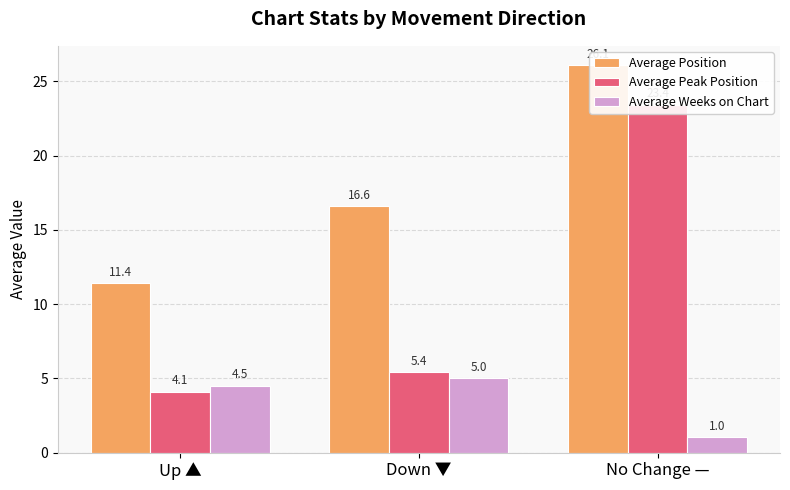

Reading left to right, extract all data points from this chart.

Average Position: Up ▲=11.4	Down ▼=16.6	No Change —=26.1
Average Peak Position: Up ▲=4.1	Down ▼=5.4	No Change —=23.4
Average Weeks on Chart: Up ▲=4.5	Down ▼=5.0	No Change —=1.0